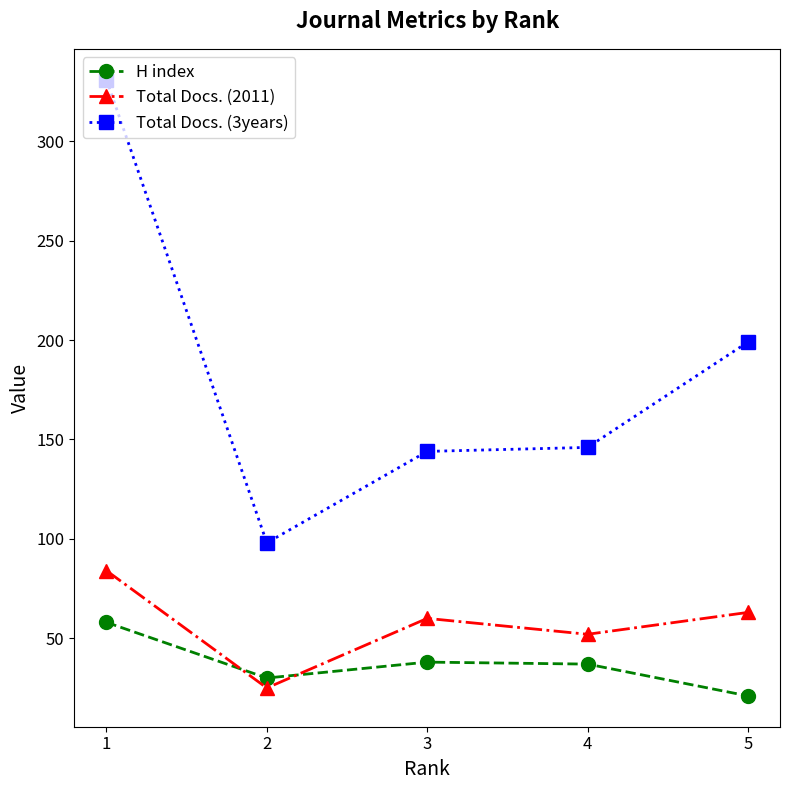

Which series has the largest range (max minus min)?

Total Docs. (3years)